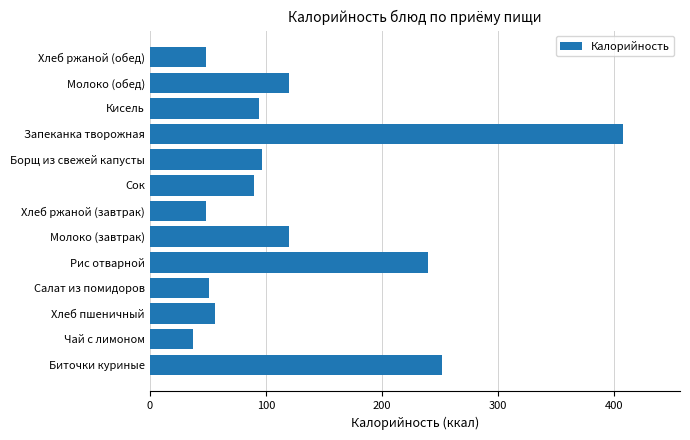

What is the difference between the maximum and minimum values?

371.0